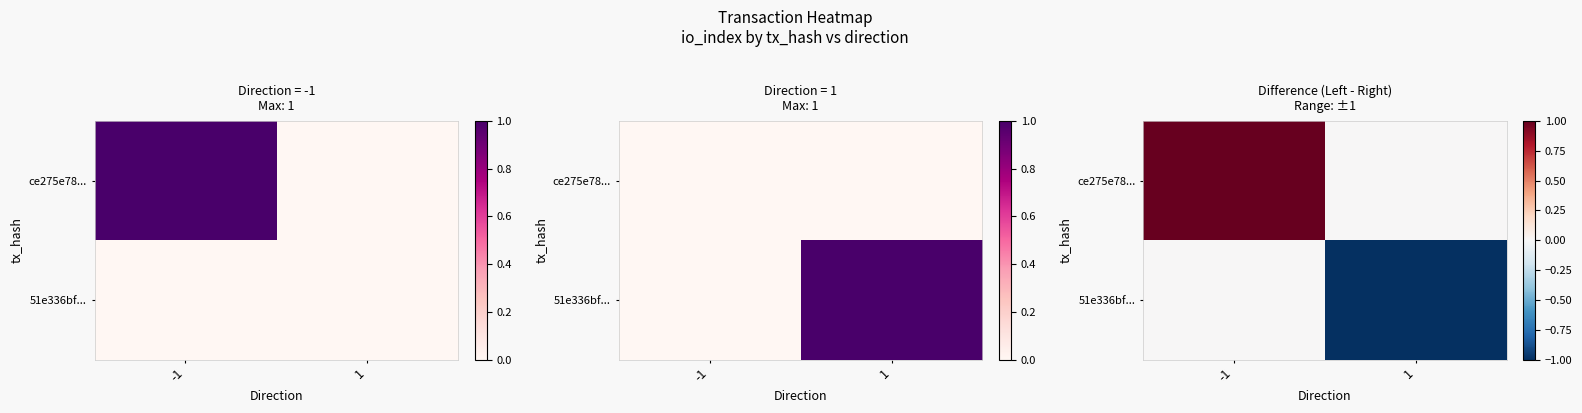

What is the maximum value shown in the chart?

1